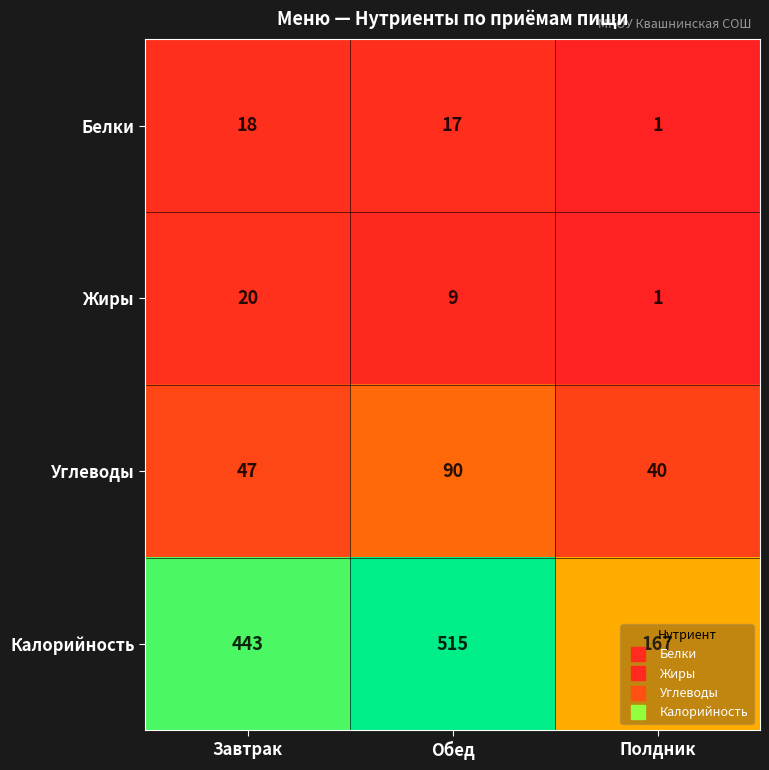

What is the sum of all Калорийность values?

1125